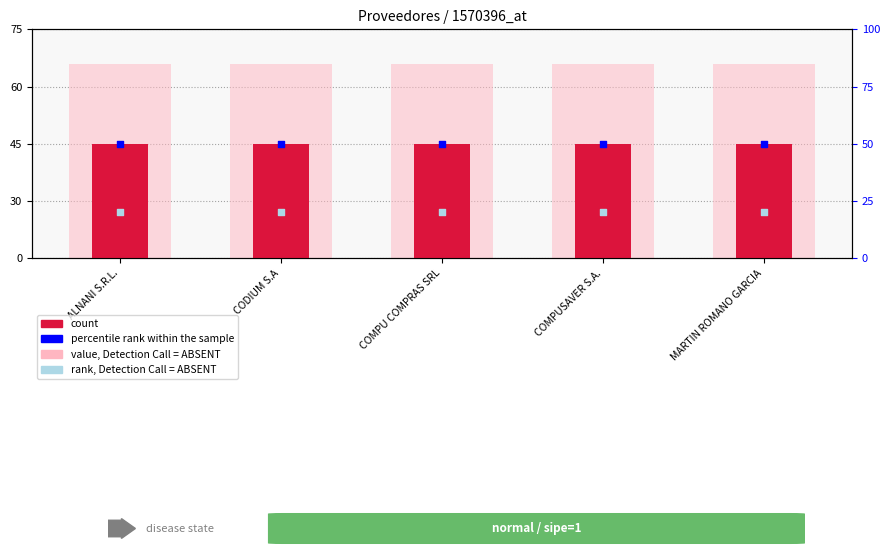

Is the value of value, Detection Call = ABSENT at CODIUM S.A greater than the value of count at CODIUM S.A?

Yes